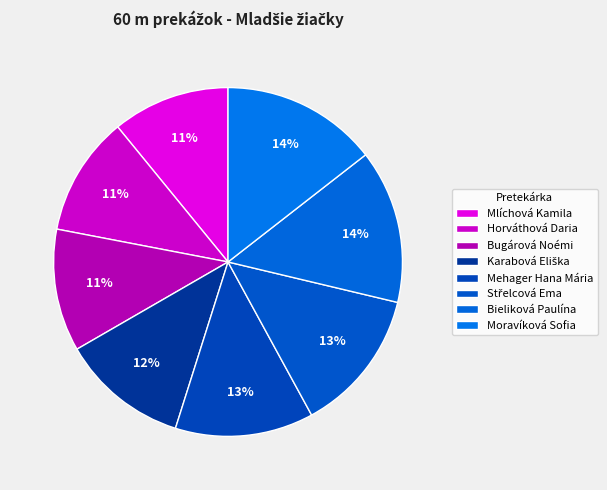

What is the smallest slice in the pie chart?

Mlíchová Kamila